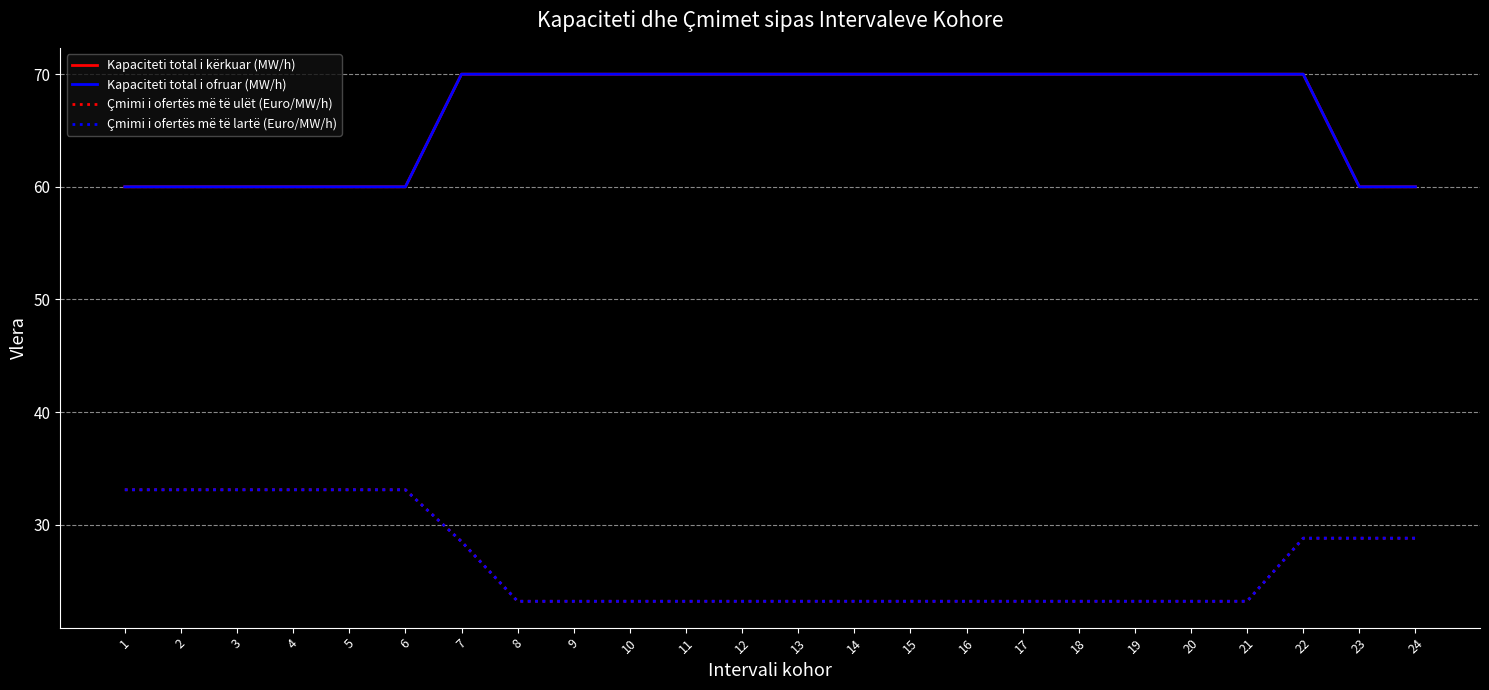

Which has a higher value, 3 or 8?

8